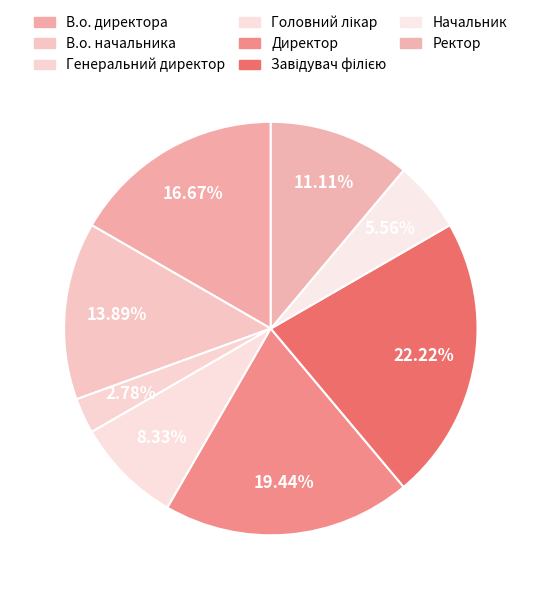

The Головний лікар slice represents 3% of the pie. True or false?

False